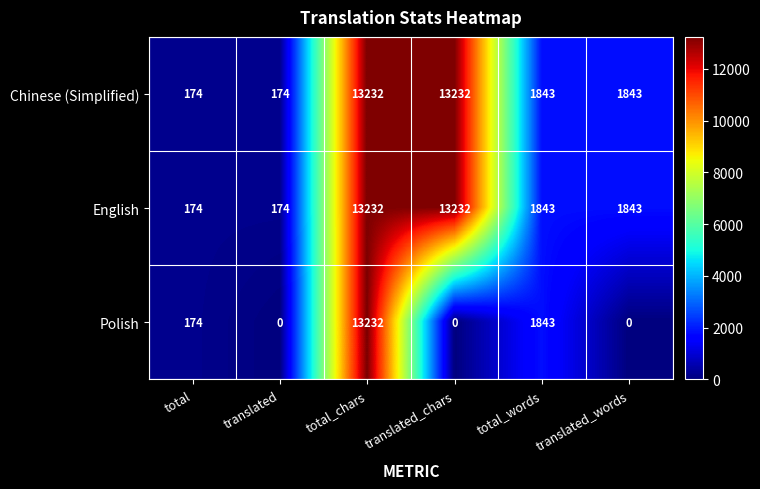

Which series has the widest spread of values?

Polish